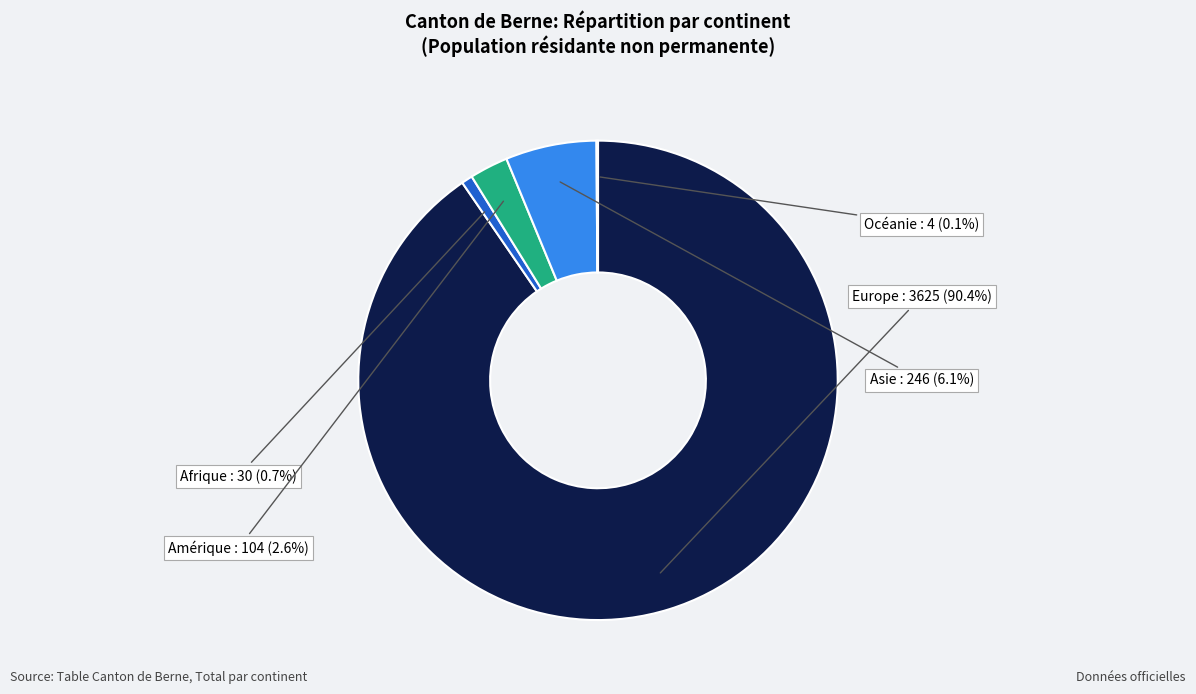

To the nearest percent, what portion does Europe represent?

90%